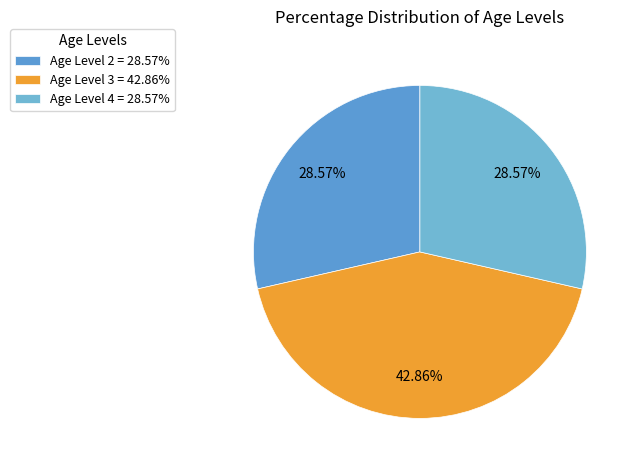

Which slice is the largest?

Age Level 3 = 42.86%